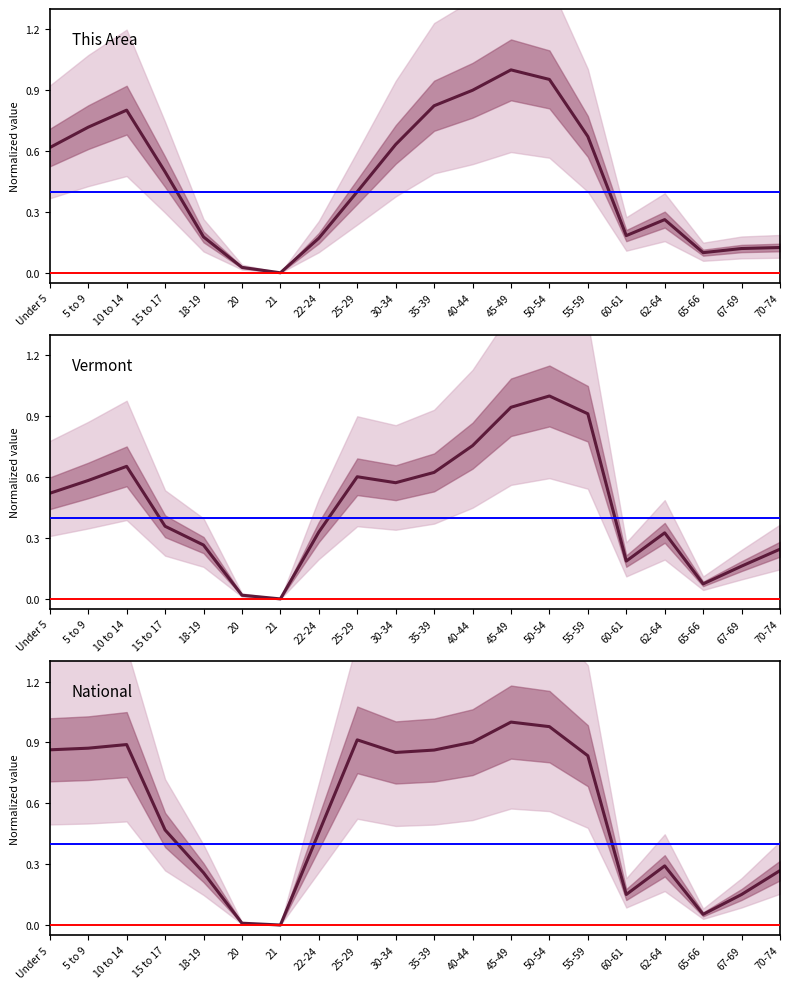

Rank the series at 15 to 17 from highest to lowest value.

This Area, National, Vermont